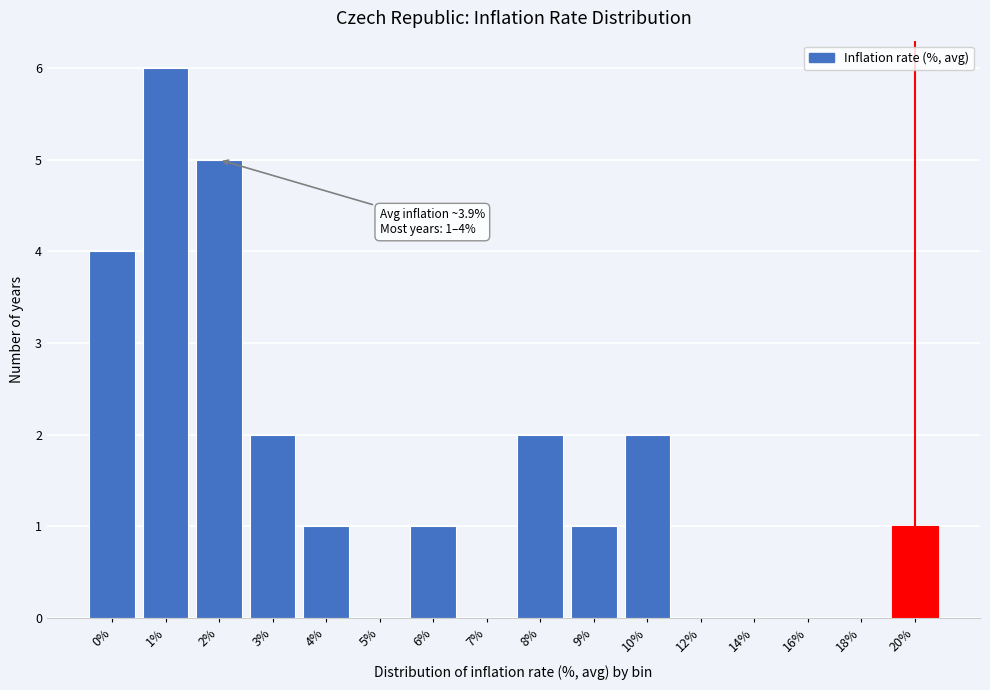

Reading right to left, transcribe all the data shown in this chart.

20%=1	18%=0	16%=0	14%=0	12%=0	10%=2	9%=1	8%=2	7%=0	6%=1	5%=0	4%=1	3%=2	2%=5	1%=6	0%=4